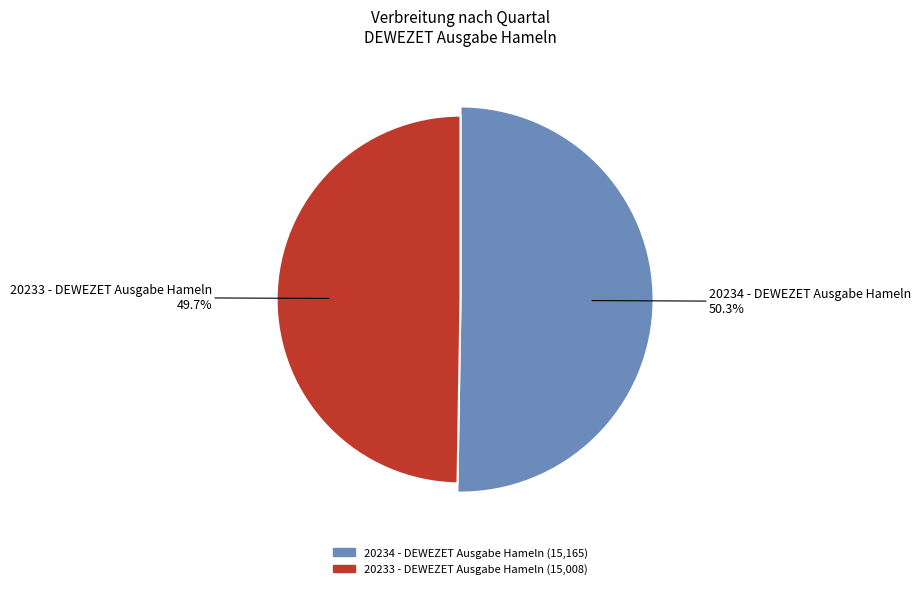

What is the largest slice in the pie chart?

20234 - DEWEZET Ausgabe Hameln